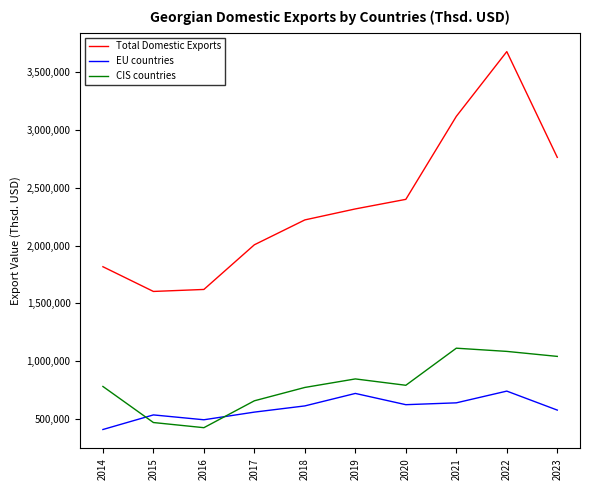

At which category is the sum across all series the highest?

2022